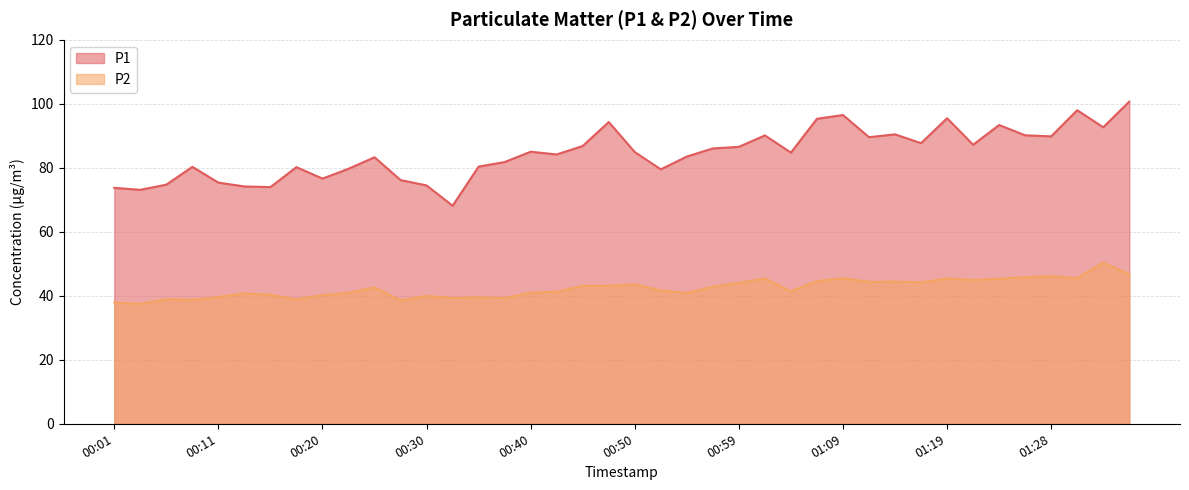

How many lines are shown in the chart?

2